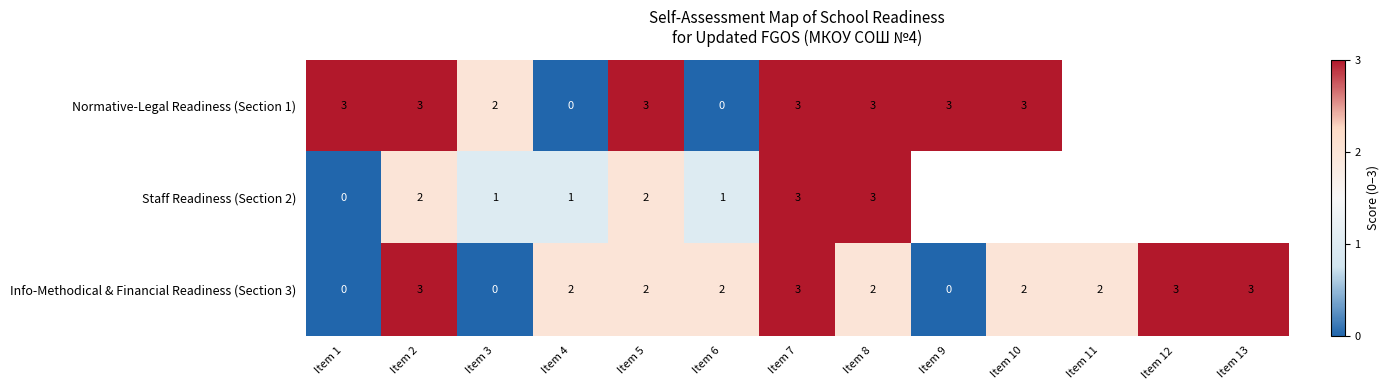

Count the Info-Methodical & Financial Readiness (Section 3) values in the range 2 to 3.

10